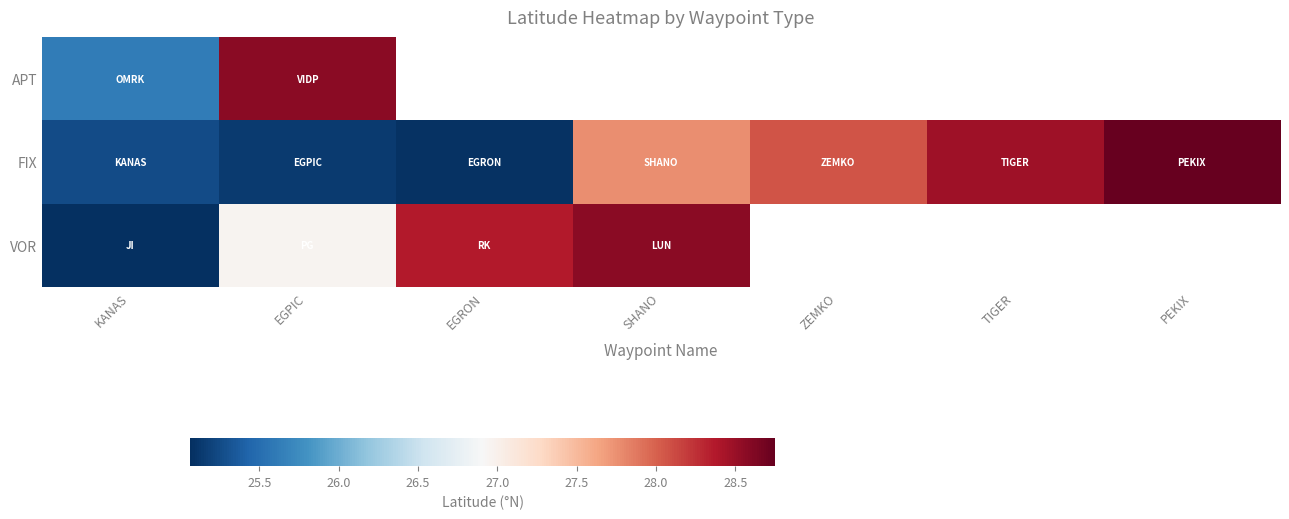

What is the difference between the highest and lowest values at KANAS?

0.5